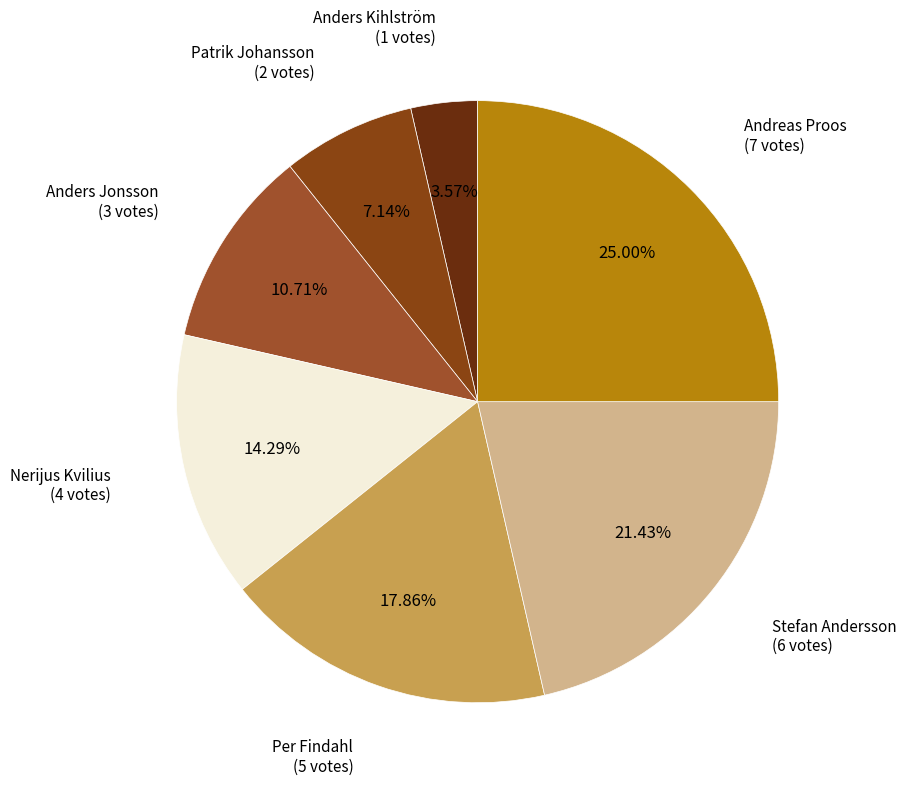

Count the number of slices in the pie.

7